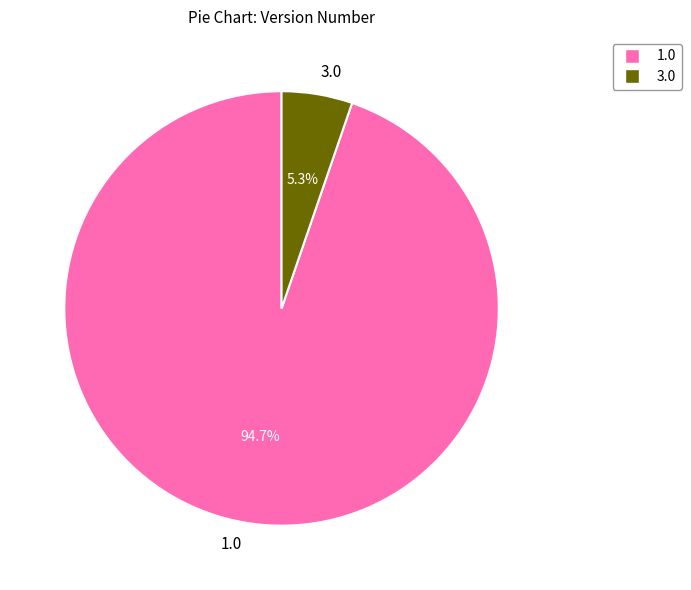

Which has a higher value, 3.0 or 1.0?

1.0